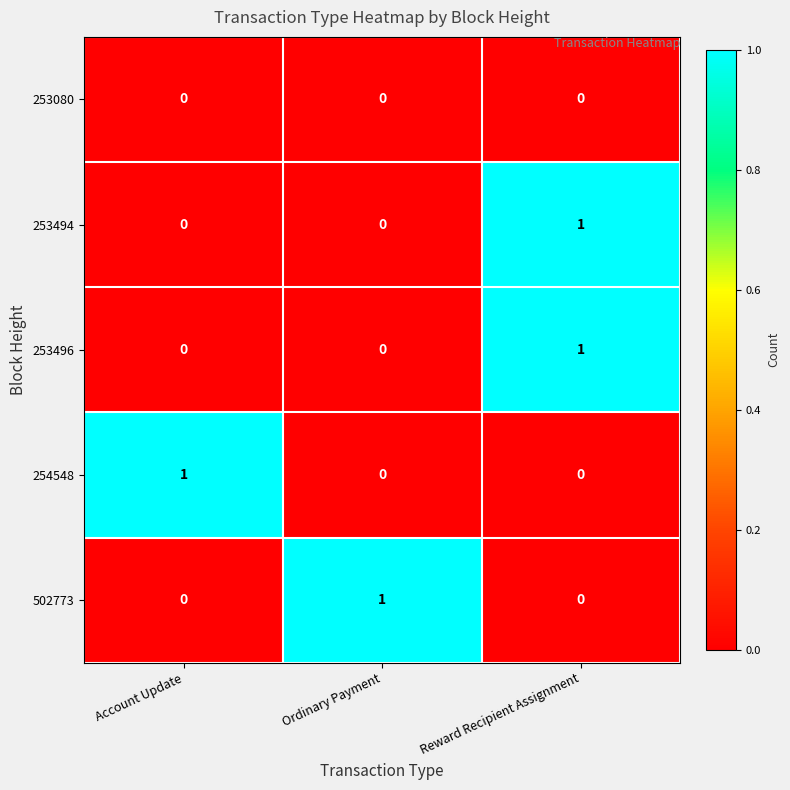

The 502773 series shows 0 at Ordinary Payment. True or false?

False